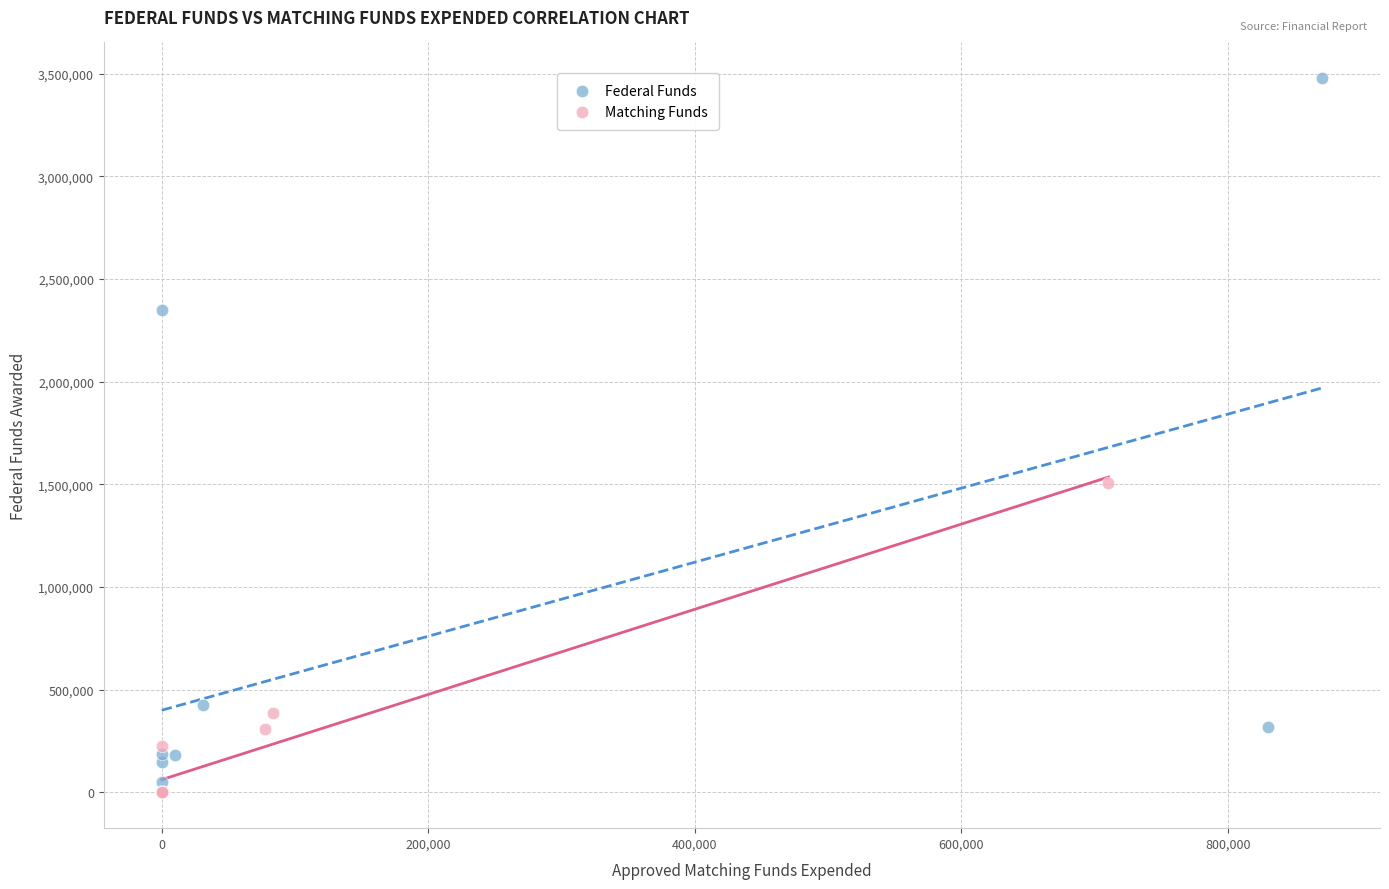

Which series reaches the maximum Y coordinate?

Federal Funds